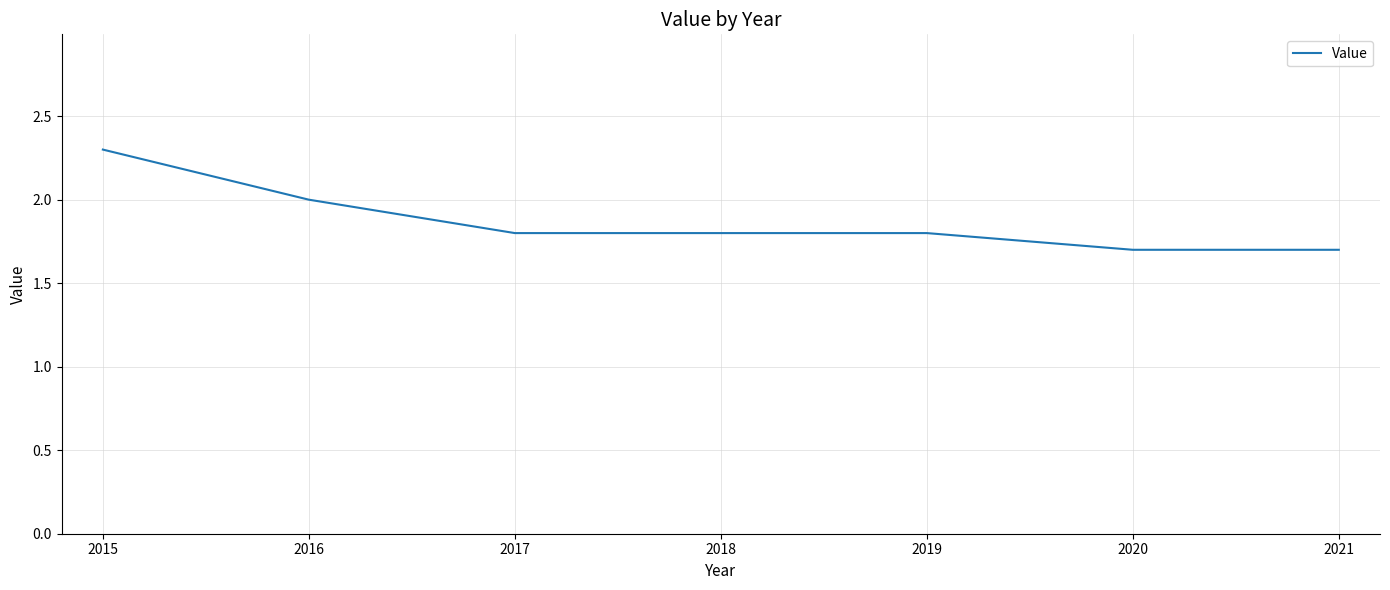

What is the average value?

1.9